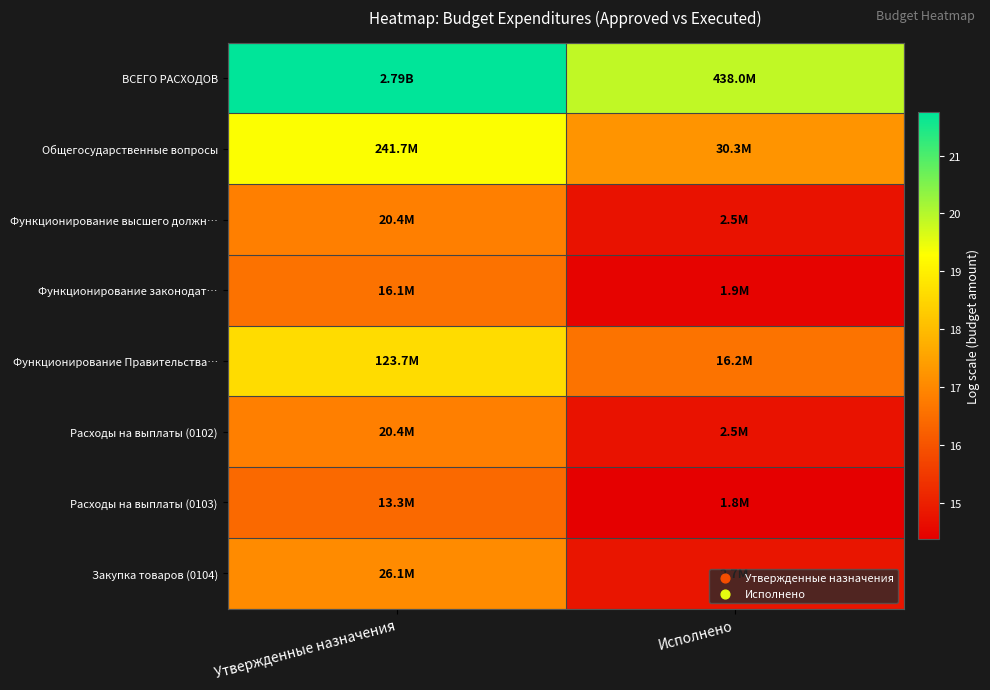

Reading left to right, what are all the values shown in this chart?

ВСЕГО РАСХОДОВ: Утвержденные назначения=21.7	Исполнено=19.9
Общегосударственные вопросы: Утвержденные назначения=19.3	Исполнено=17.2
Функционирование высшего должн…: Утвержденные назначения=16.8	Исполнено=14.7
Функционирование законодат…: Утвержденные назначения=16.6	Исполнено=14.4
Функционирование Правительства…: Утвержденные назначения=18.6	Исполнено=16.6
Расходы на выплаты (0102): Утвержденные назначения=16.8	Исполнено=14.7
Расходы на выплаты (0103): Утвержденные назначения=16.4	Исполнено=14.4
Закупка товаров (0104): Утвержденные назначения=17.1	Исполнено=14.8